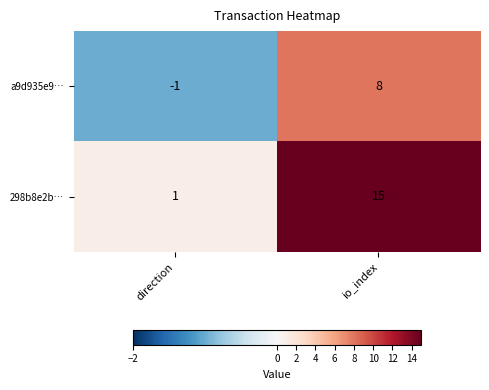

What is the approximate value of a9d935e9… at io_index?

8